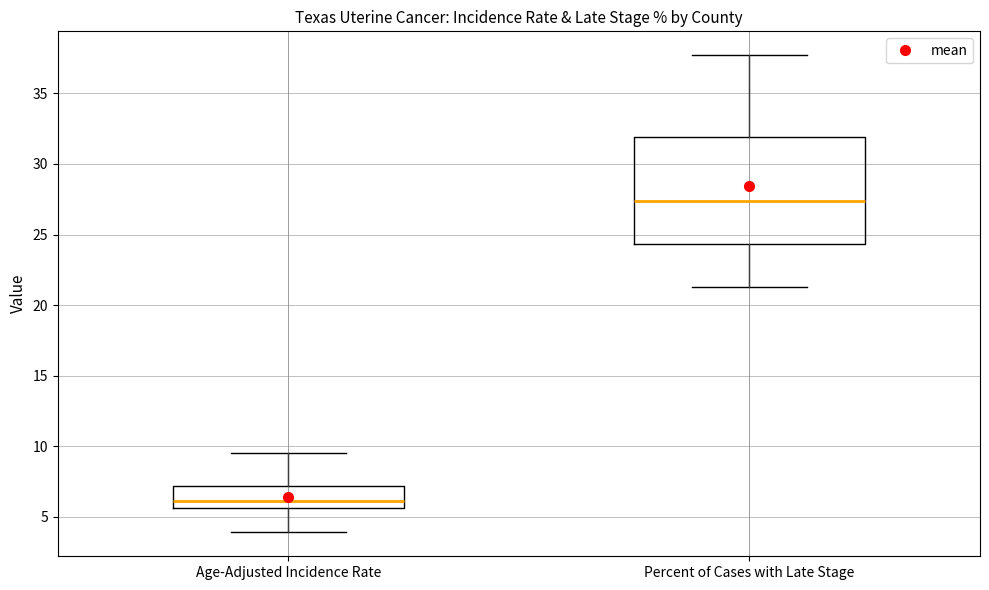

Reading left to right, read every box against the y-axis: the position of its median line, the range the box covers, and the ends of its whiskers. The values are not printed on the chart, so give them approximately, as read against the axis.

Age-Adjusted Incidence Rate: median 6.0, box 5.5 to 7.0, whiskers 4.0 to 9.5
Percent of Cases with Late Stage: median 27.5, box 24.5 to 32.0, whiskers 21.5 to 37.5